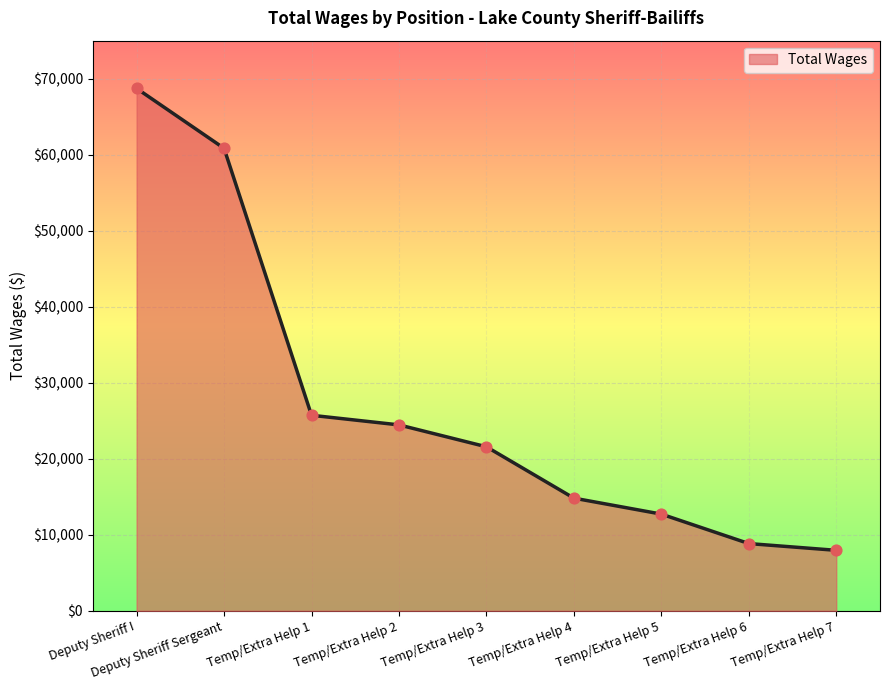

Which has a higher value, Temp/Extra Help 1 or Temp/Extra Help 4?

Temp/Extra Help 1